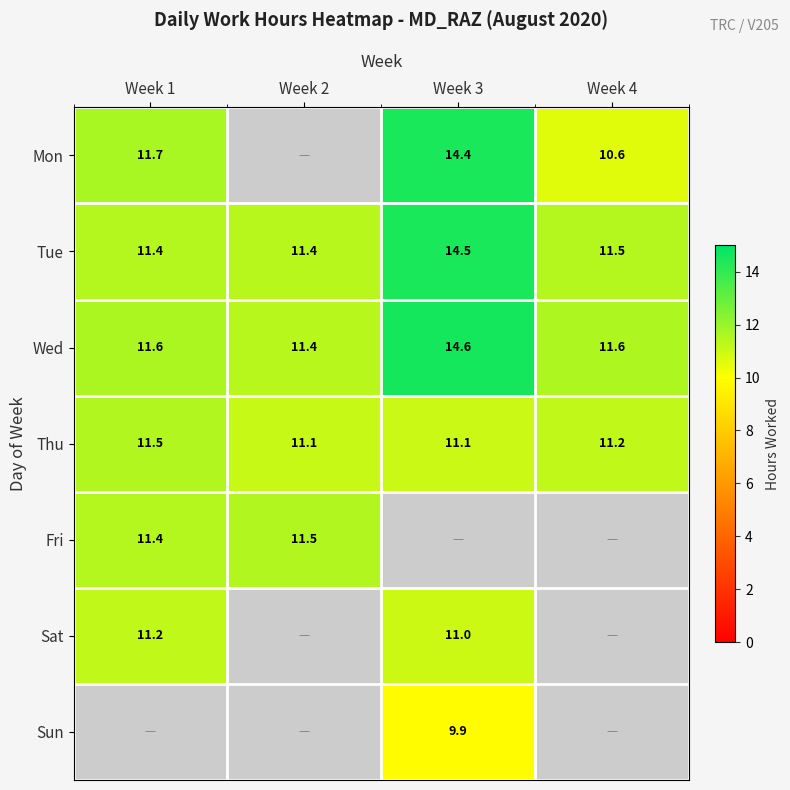

What is the difference between the highest and lowest values at Week 1?

0.5